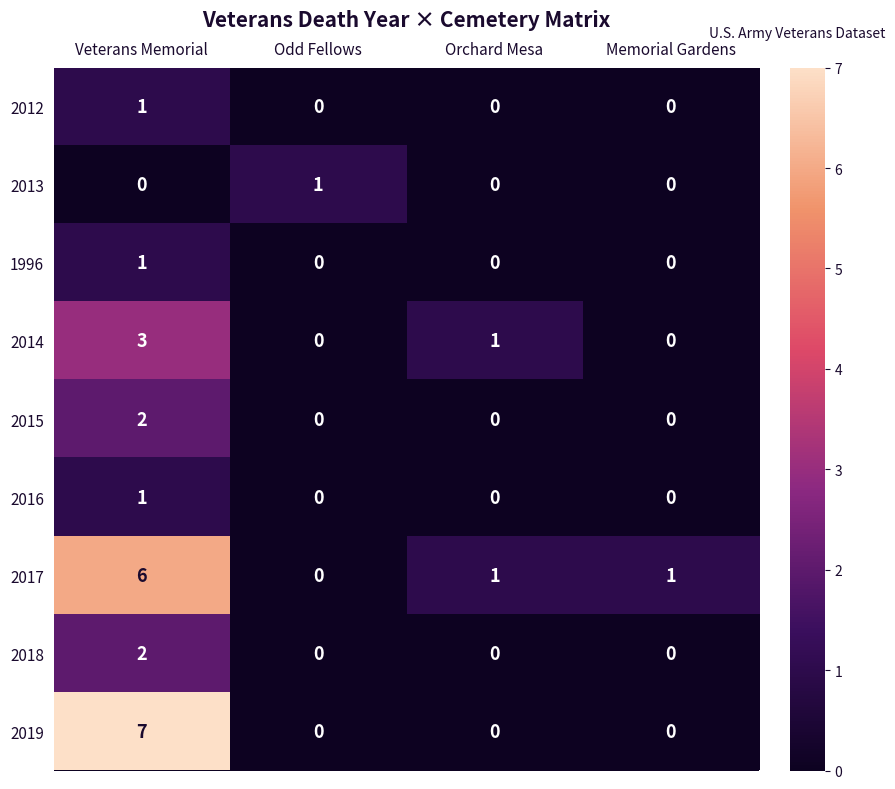

Count the number of categories in the chart.

4